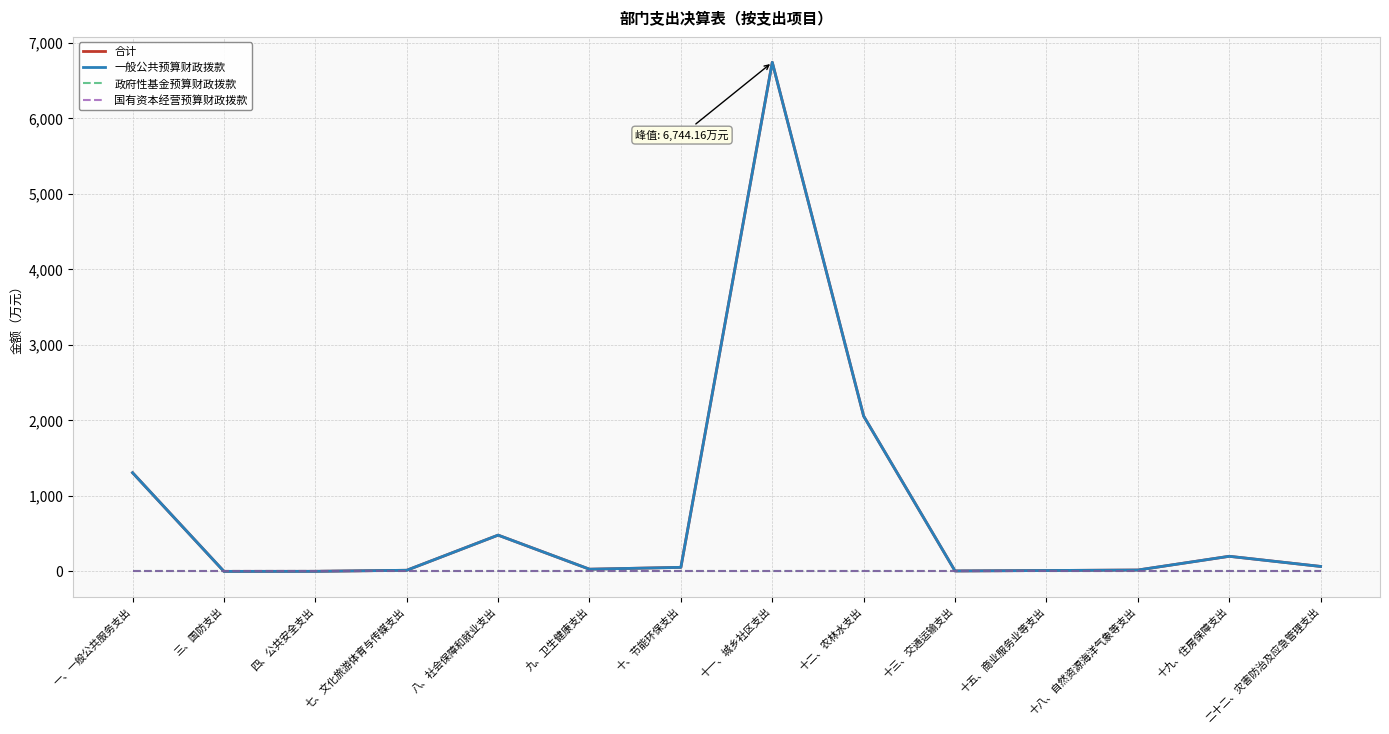

Which series has the widest spread of values?

合计